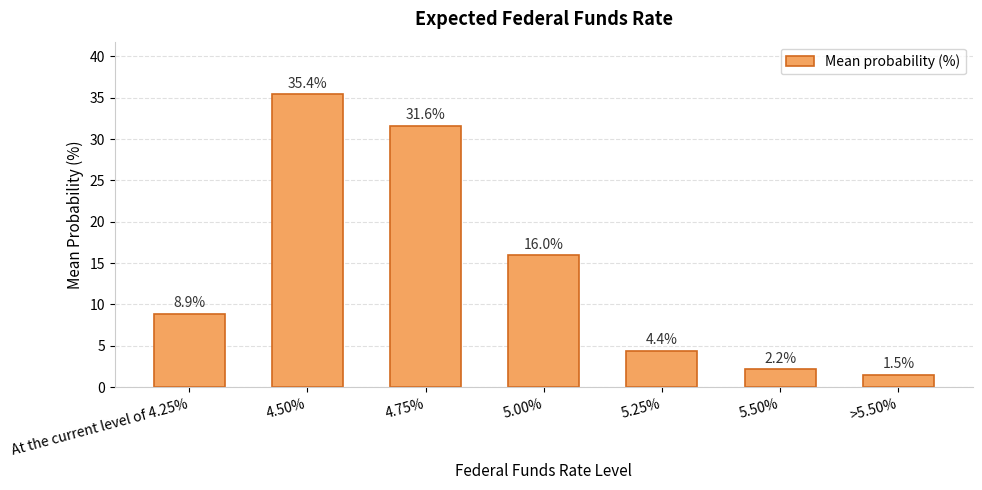

What is the difference between the maximum and minimum values?

33.9